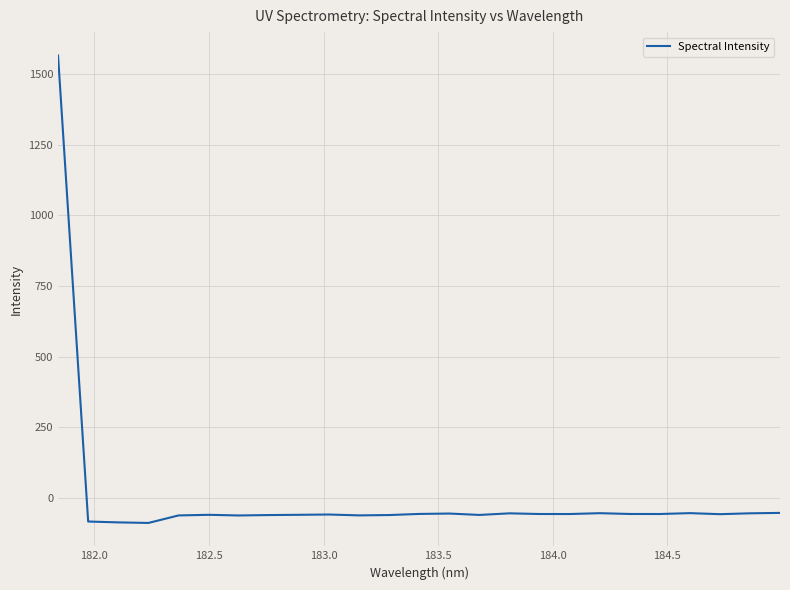

What is the maximum value shown in the chart?

1566.4